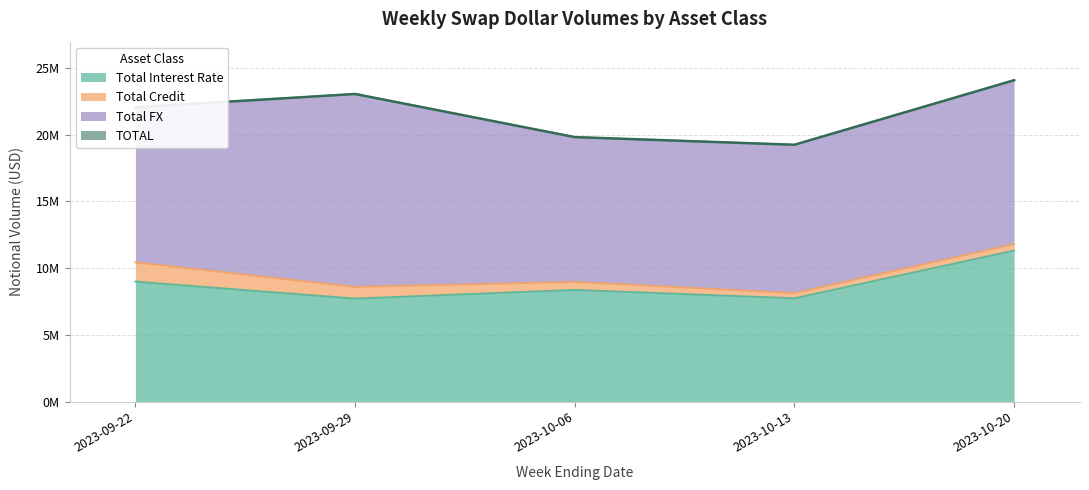

True or false: TOTAL and Total Interest Rate cross at least once.

False